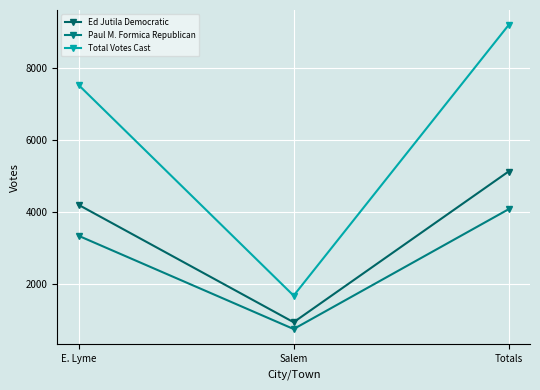

How many Paul M. Formica Republican values are between 740 and 4072?

3